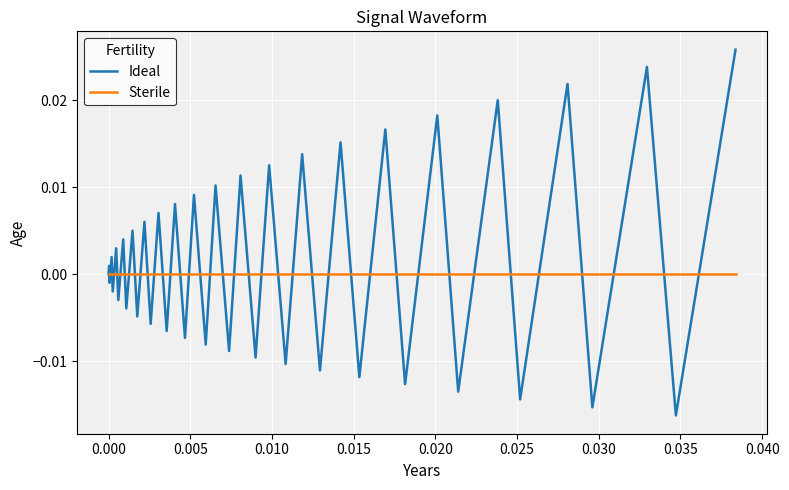

Which series has the widest spread of values?

Ideal